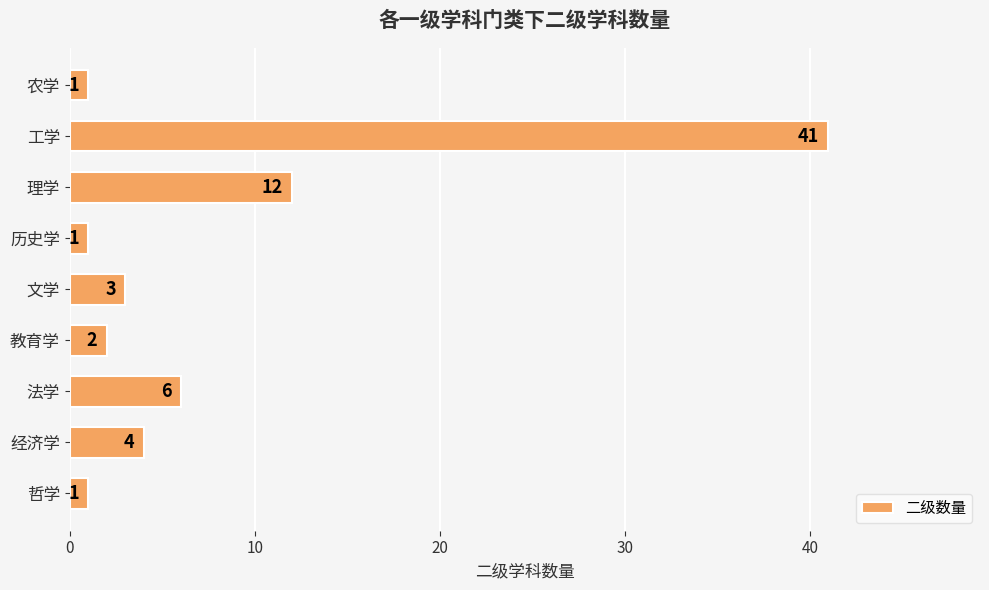

How many data points are less than 3?

4